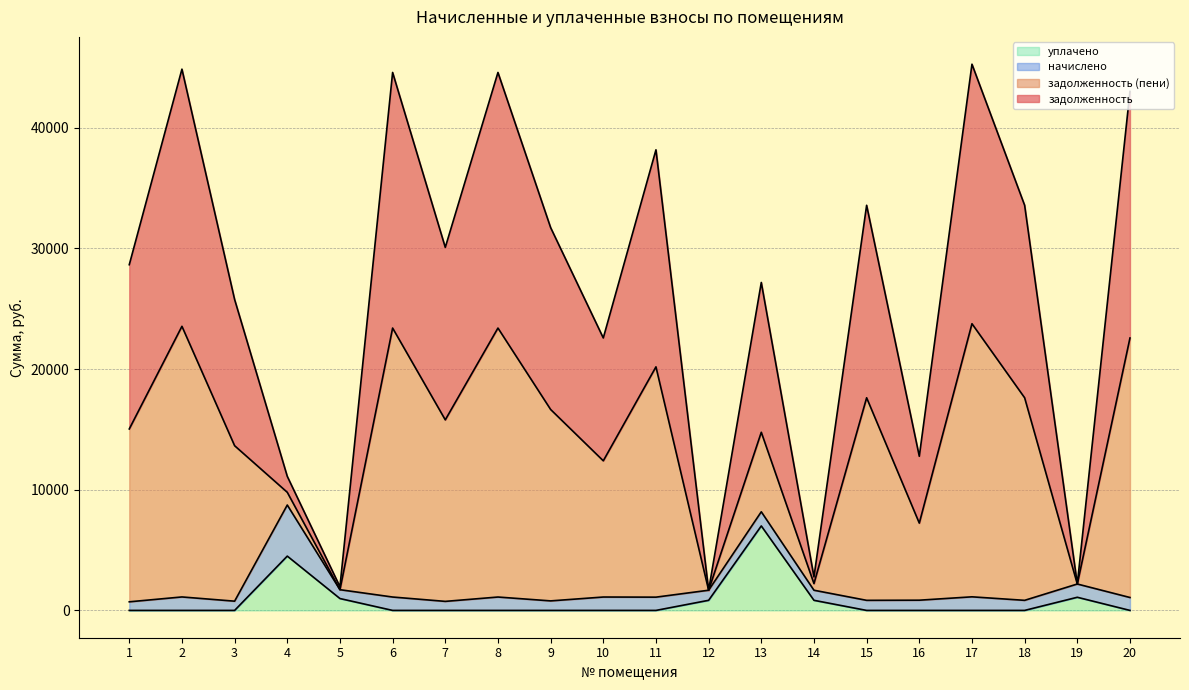

What is the maximum value for уплачено?

7000.0